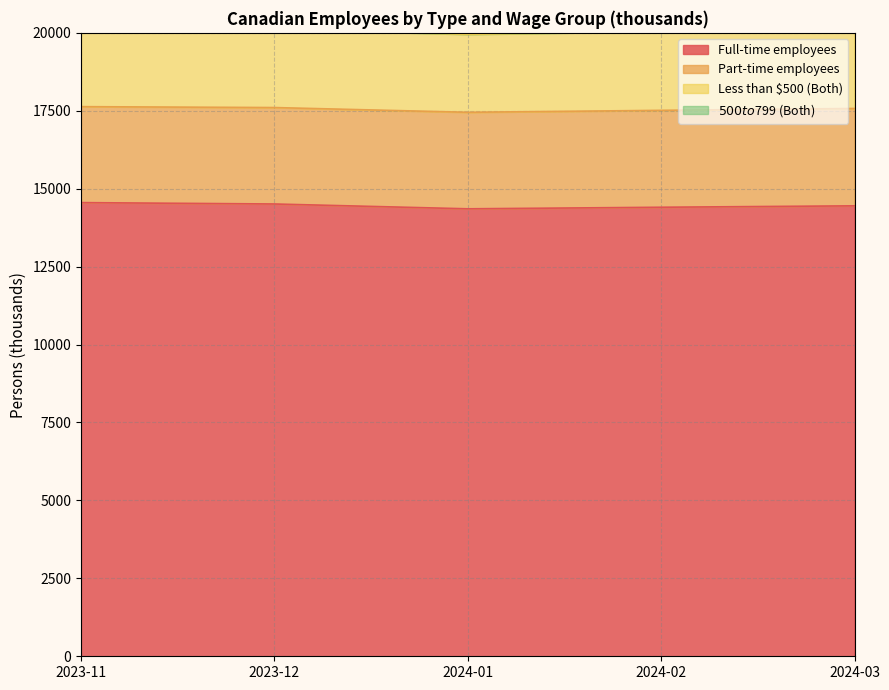

True or false: Part-time employees and $500 to $799 (Both) cross at least once.

False